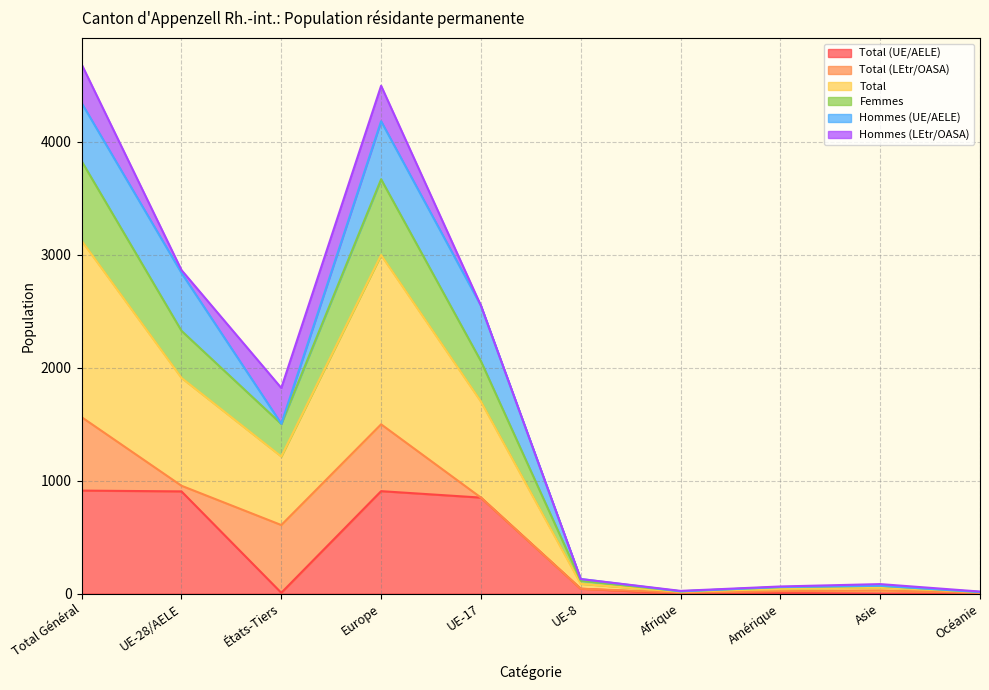

Which series has the largest range (max minus min)?

Total